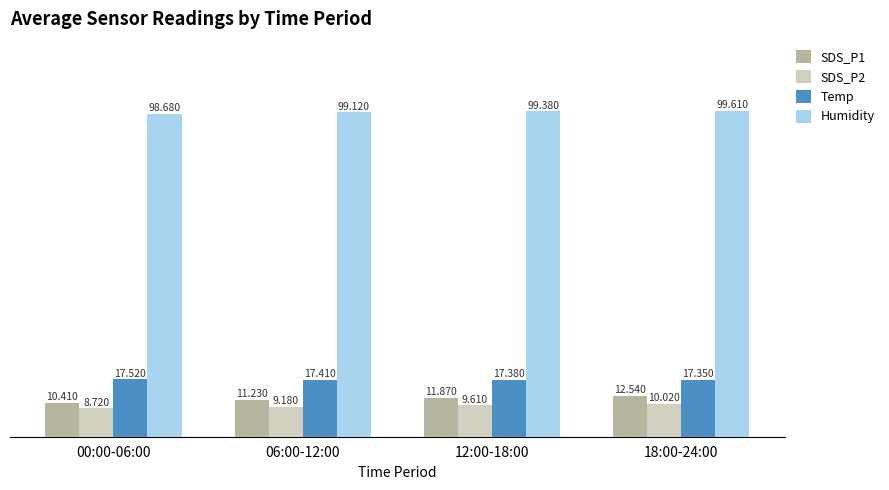

List the labels in order of Humidity value, smallest first.

00:00-06:00, 06:00-12:00, 12:00-18:00, 18:00-24:00